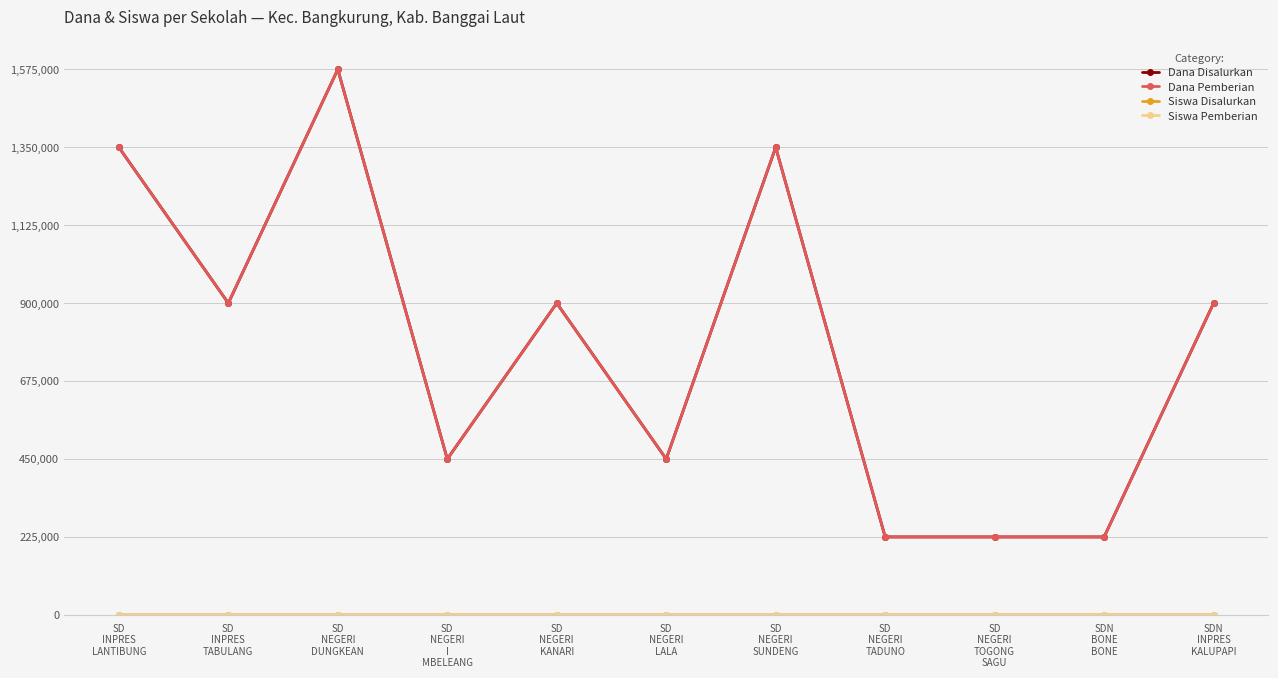

How many lines are shown in the chart?

4